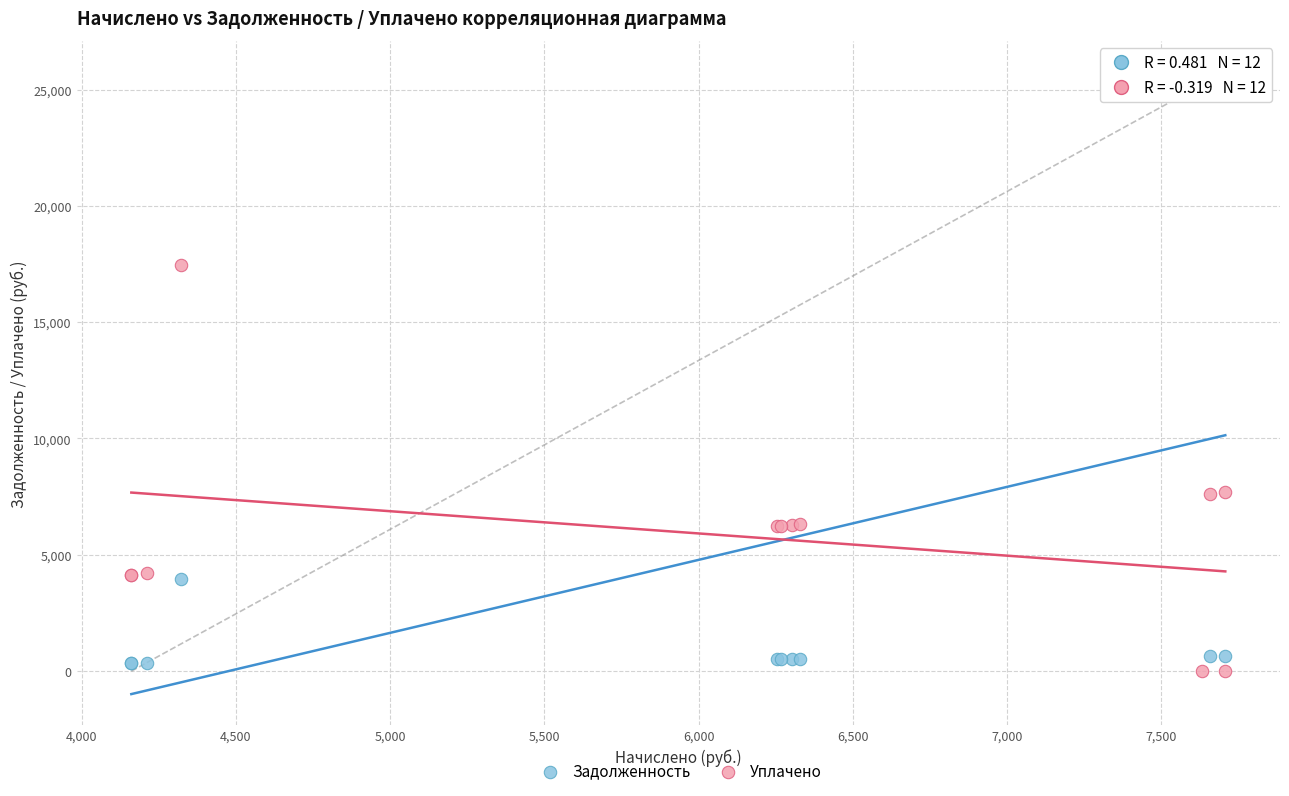

Across all series, what Y value is closest to 12878?

17455.1